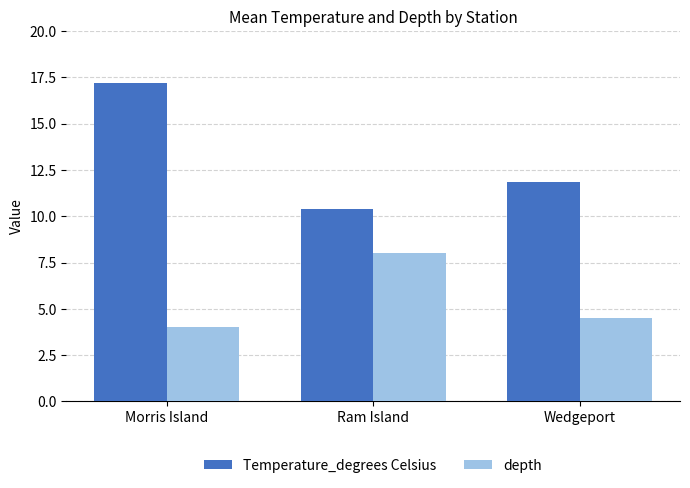

Which category has the lowest value in the Temperature_degrees Celsius series?

Ram Island